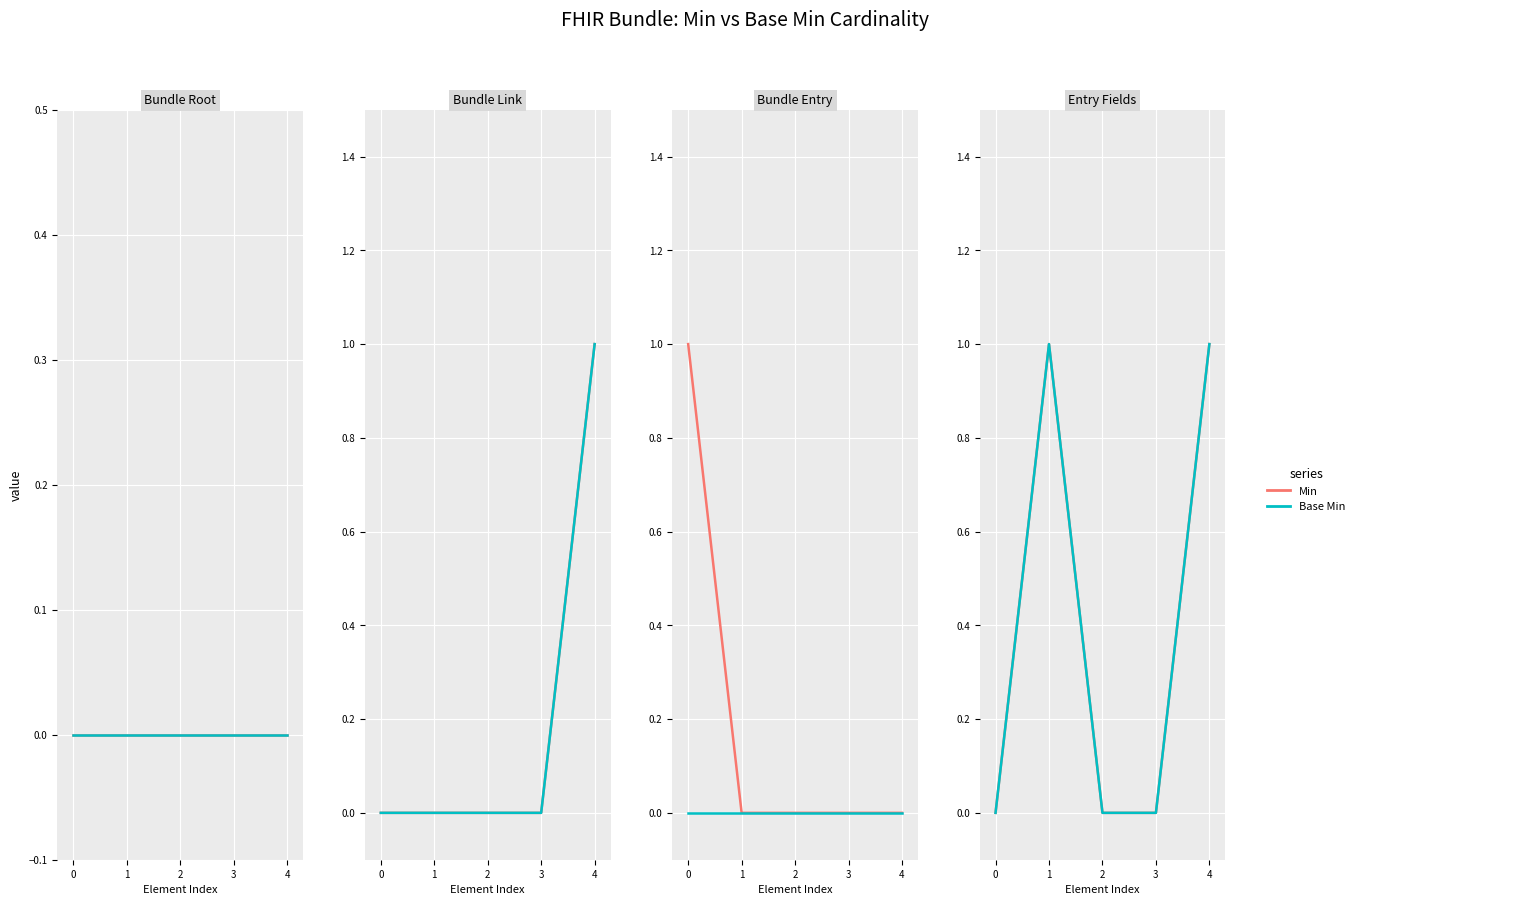

How many lines are shown in the chart?

2